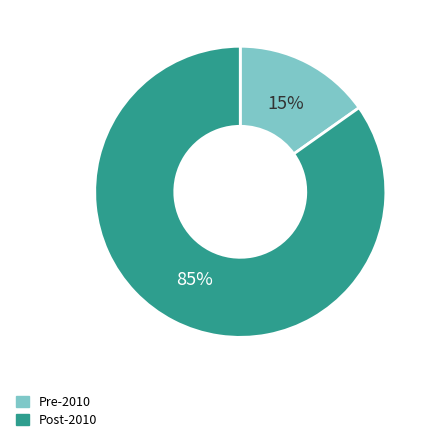

Combined, do Pre-2010 and Post-2010 account for over 50%?

Yes